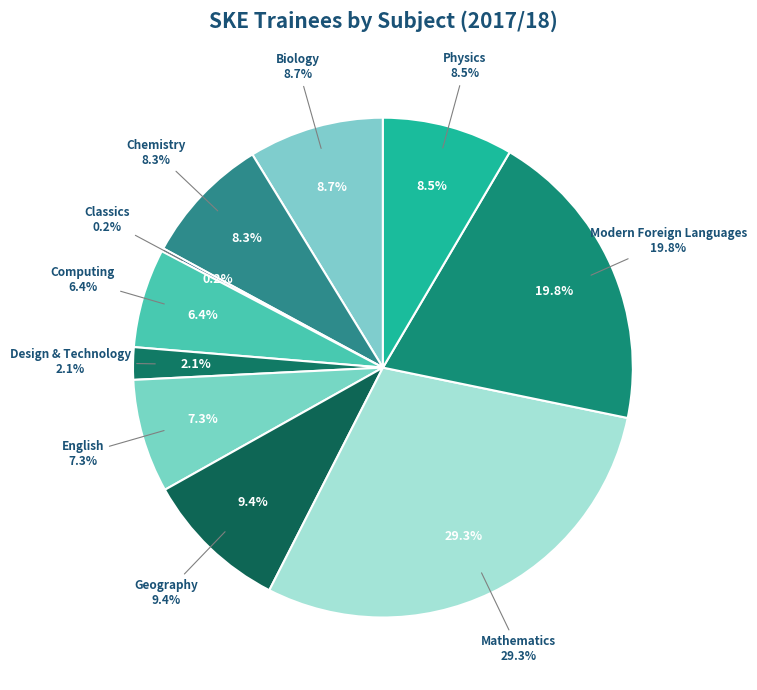

Rank the categories by value from highest to lowest.

Mathematics, Modern Foreign Languages, Geography, Biology, Physics, Chemistry, English, Computing, Design & Technology, Classics